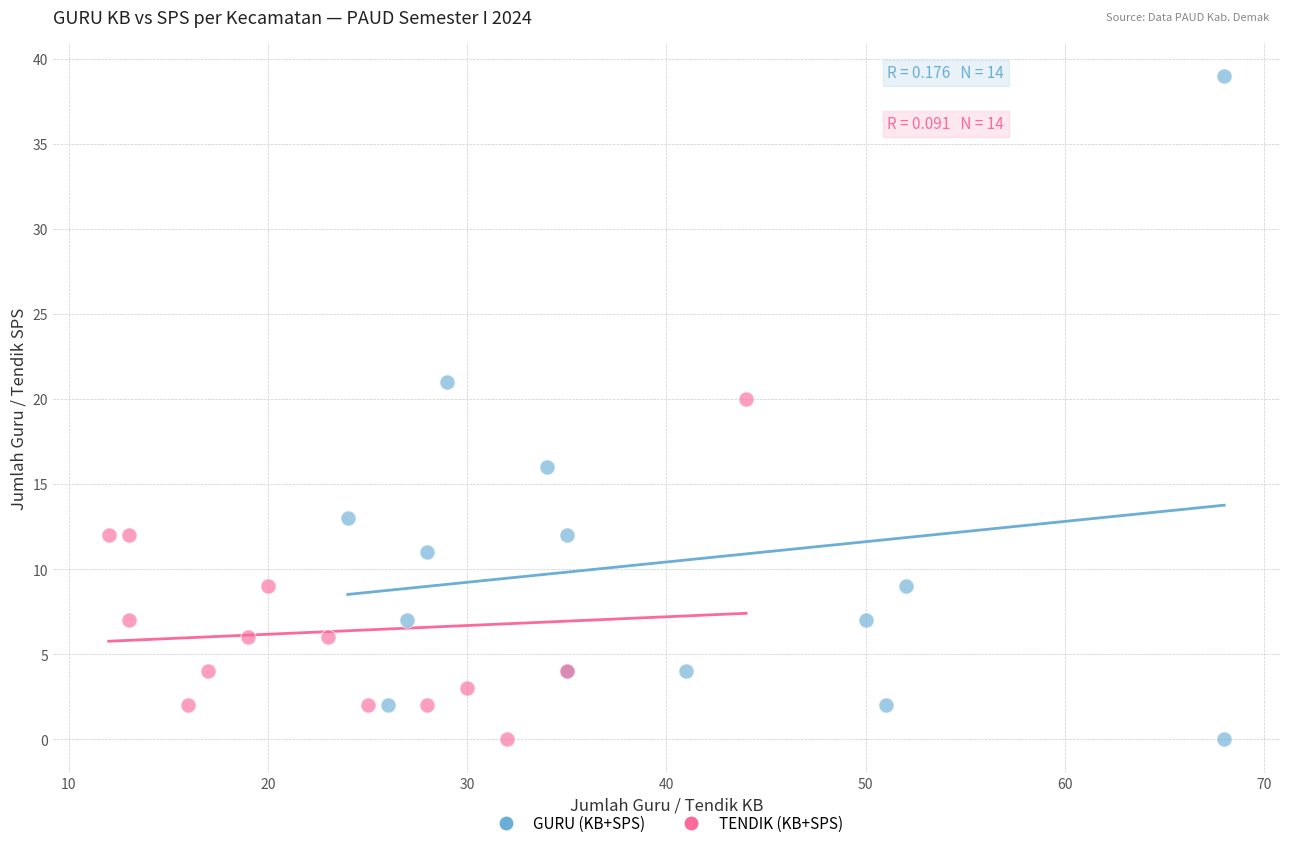

What are all the series names shown in the legend?

GURU (KB+SPS), TENDIK (KB+SPS)